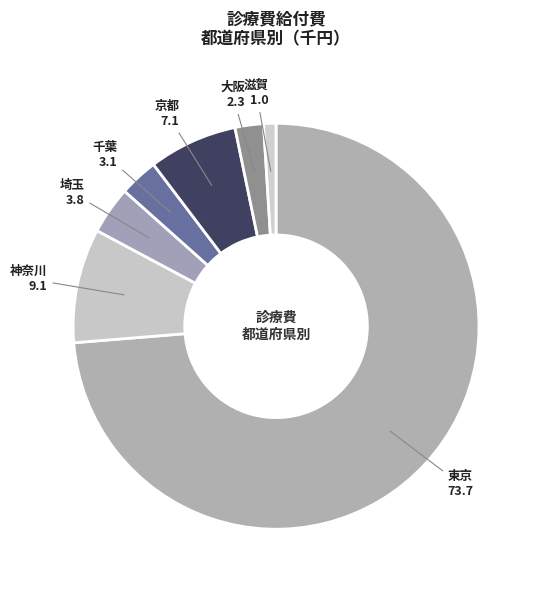

Which slice is the largest?

東京